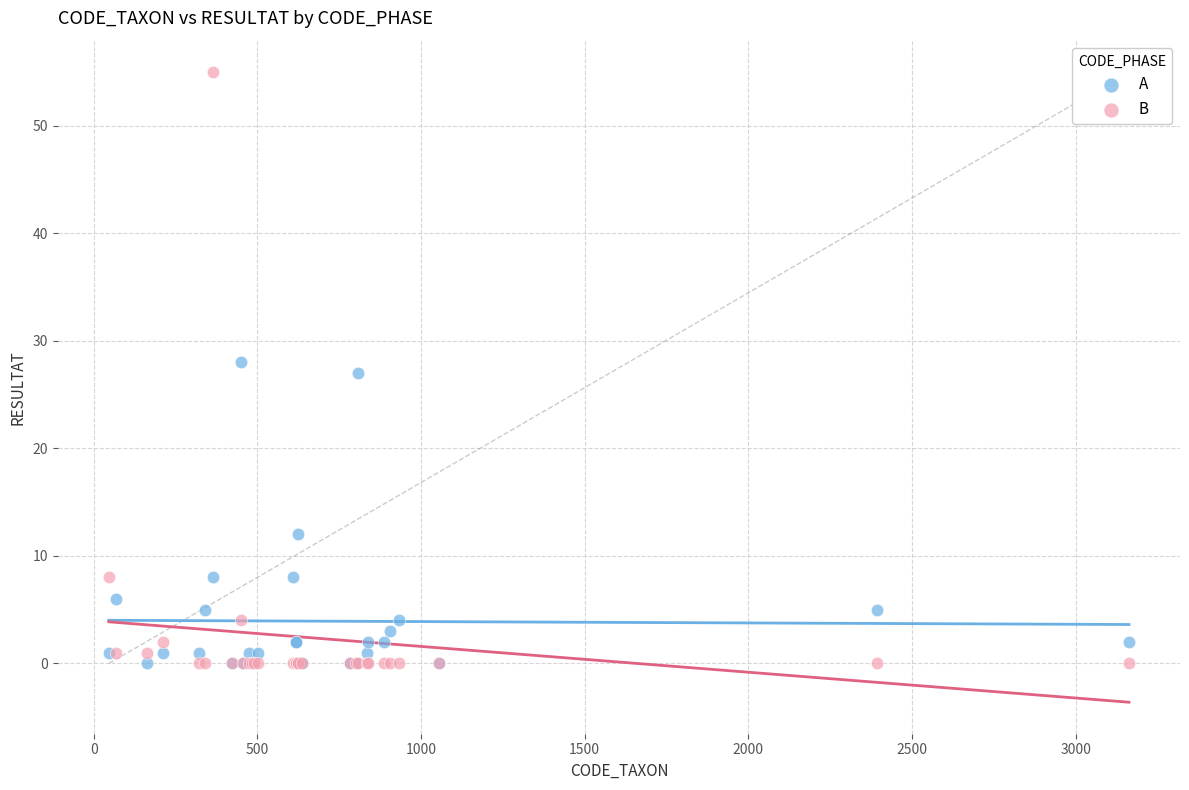

Which series contains the highest Y value?

B